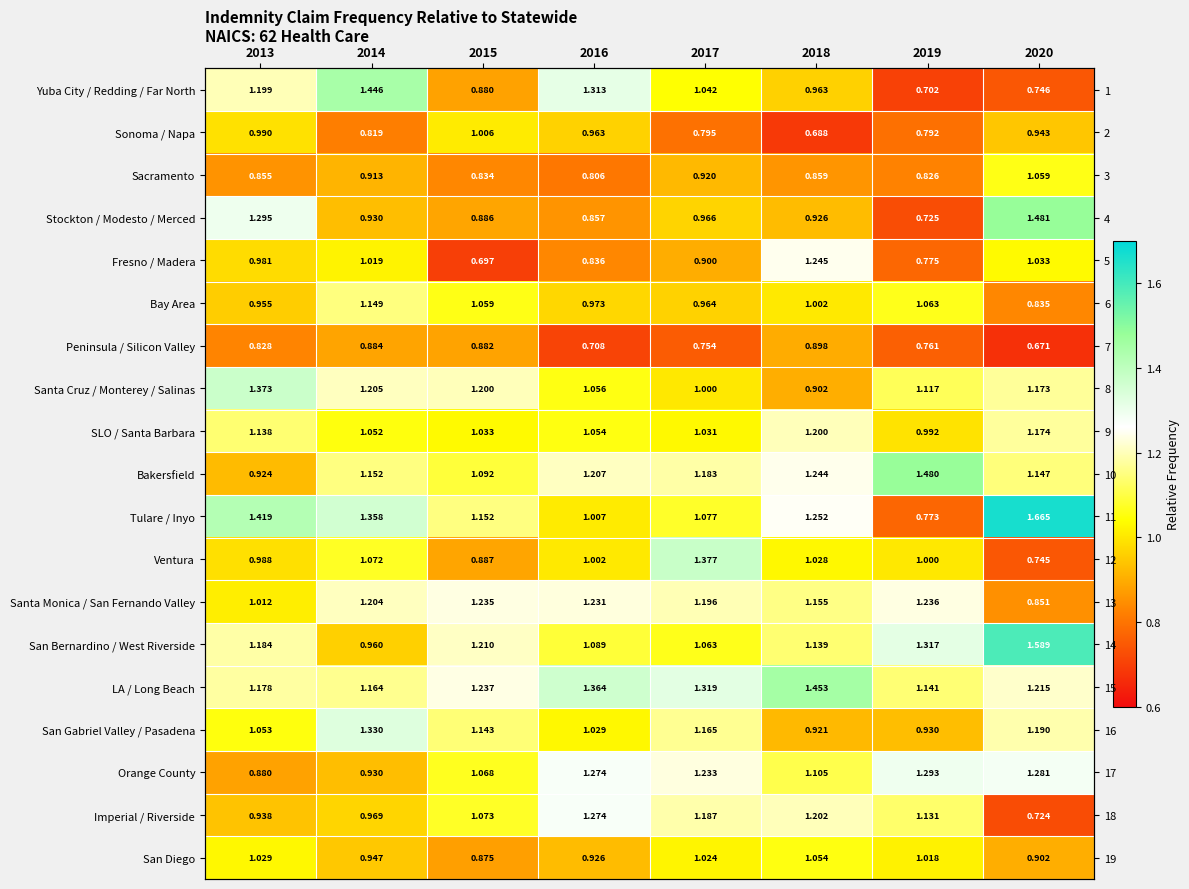

The San Diego series shows 1.0 at 2017. True or false?

True